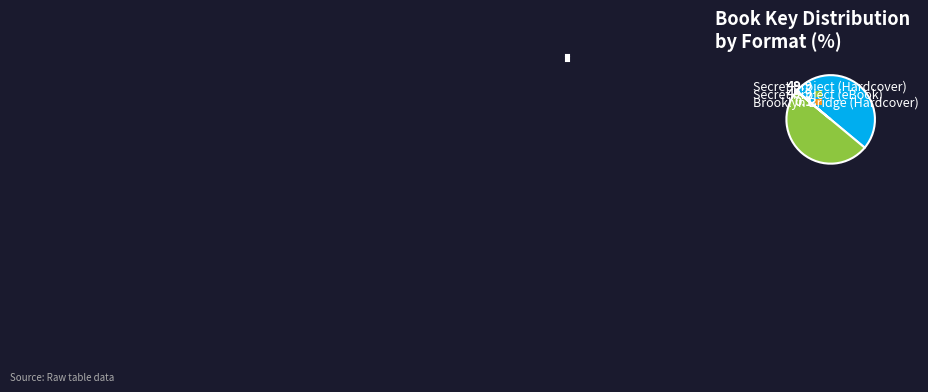

True or false: Brooklyn Bridge (Hardcover) accounts for 1% of the total.

False